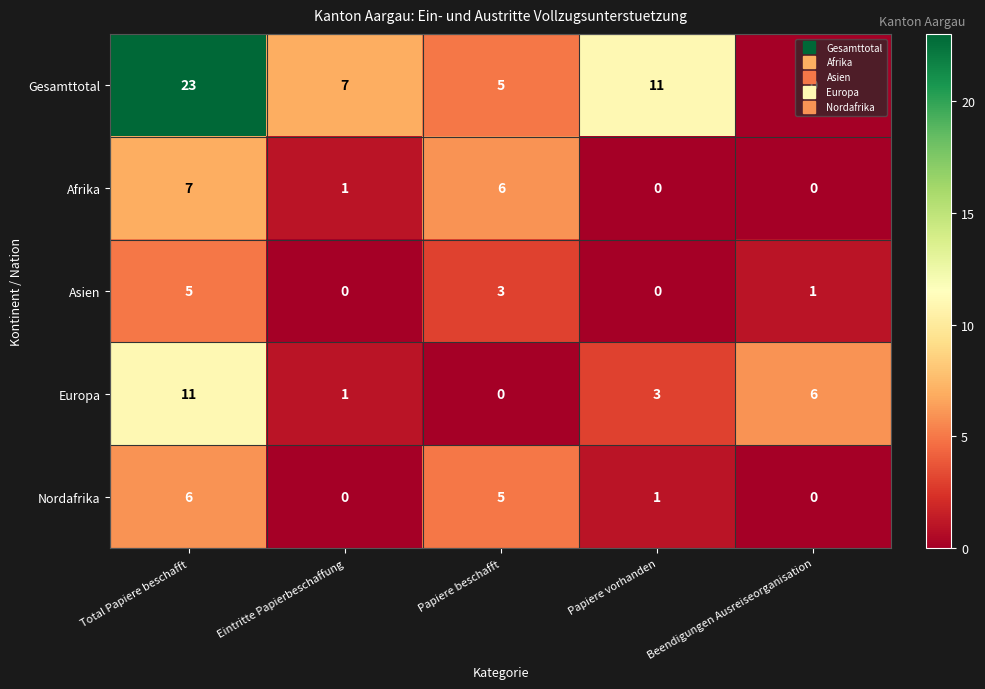

Which series has the largest total across all categories?

Gesamttotal